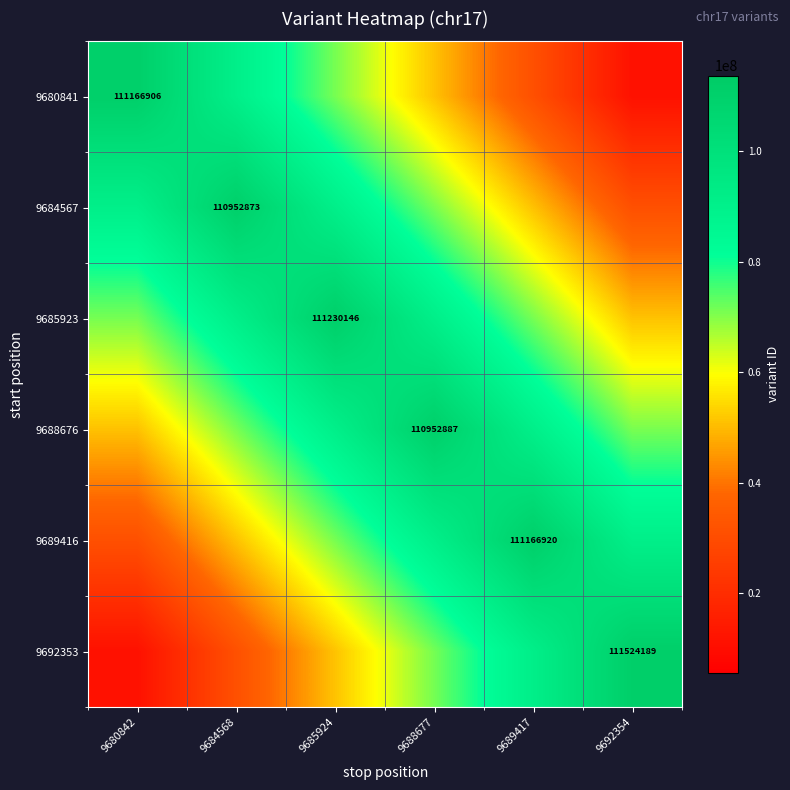

The value of 9692353 at 9692354 is 198263820.3. True or false?

False